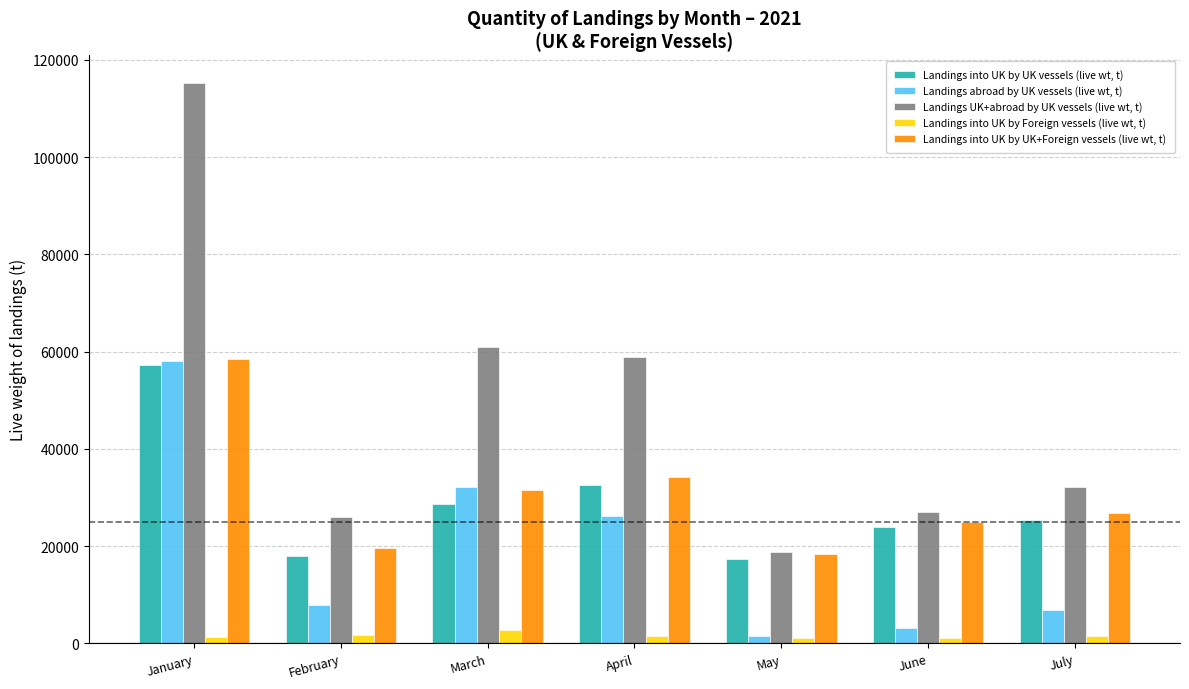

Which series has the widest spread of values?

Landings UK+abroad by UK vessels (live wt, t)